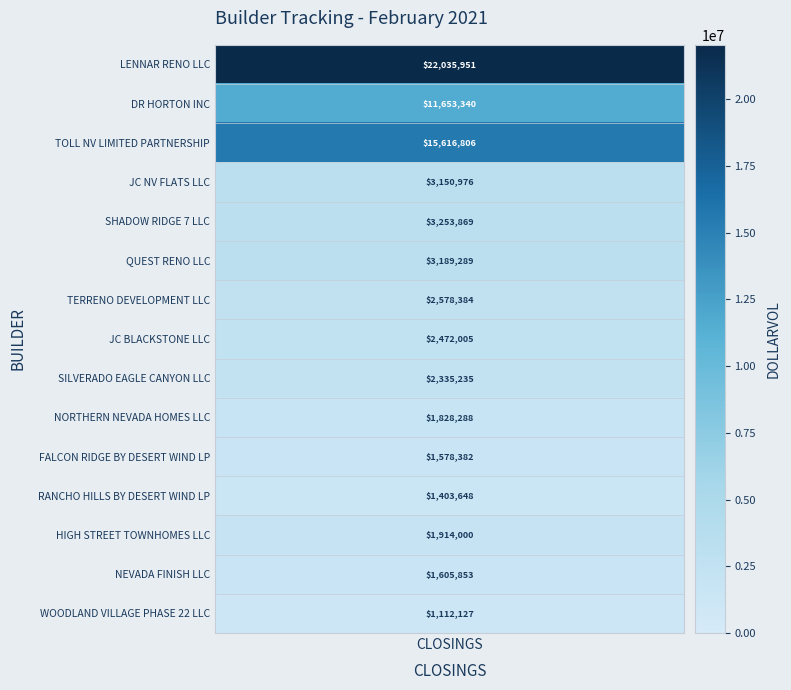

What is the maximum value shown in the chart?

22035951